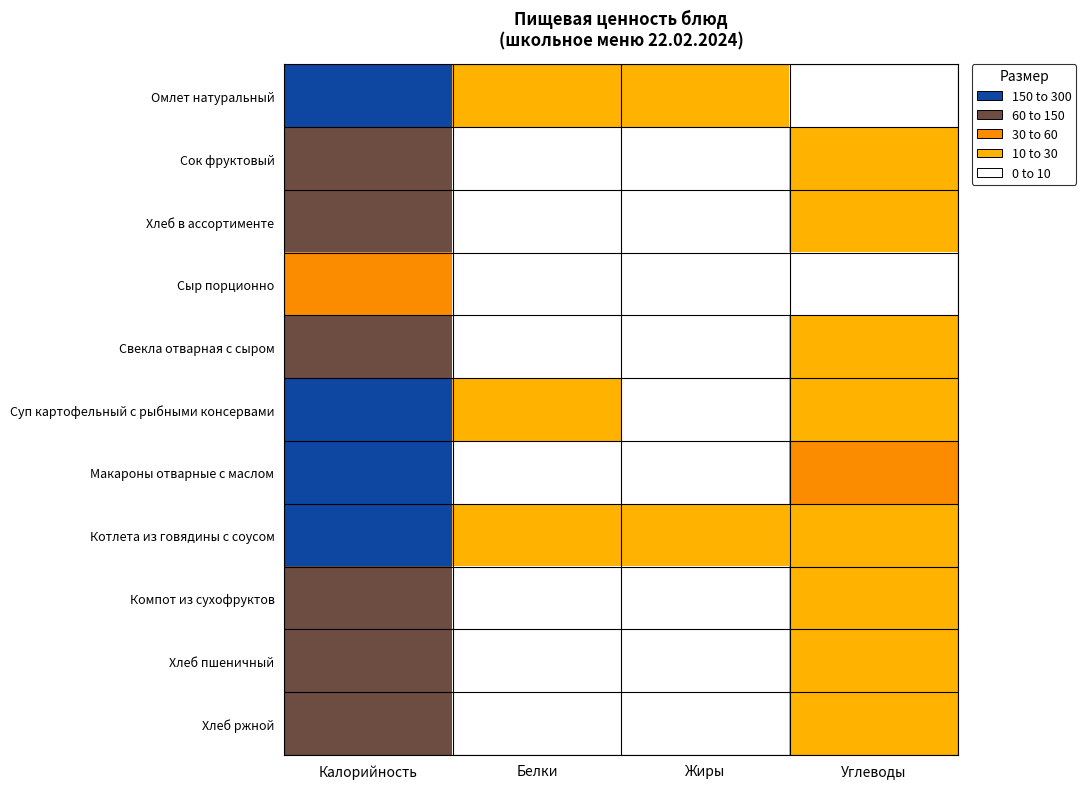

Reading right to left, extract all data points from this chart.

Омлет натуральный: Углеводы=7	Жиры=19	Белки=16	Калорийность=262
Сок фруктовый: Углеводы=10	Жиры=0	Белки=1	Калорийность=92
Хлеб в ассортименте: Углеводы=23	Жиры=1	Белки=5	Калорийность=116
Сыр порционно: Углеводы=0	Жиры=3	Белки=2	Калорийность=36
Свекла отварная с сыром: Углеводы=14	Жиры=5	Белки=1	Калорийность=109
Суп картофельный с рыбными консервами: Углеводы=18	Жиры=5	Белки=10	Калорийность=155
Макароны отварные с маслом: Углеводы=47	Жиры=7	Белки=7	Калорийность=277
Котлета из говядины с соусом: Углеводы=15	Жиры=16	Белки=19	Калорийность=279
Компот из сухофруктов: Углеводы=25	Жиры=0	Белки=0	Калорийность=94
Хлеб пшеничный: Углеводы=25	Жиры=0	Белки=4	Калорийность=118
Хлеб ржной: Углеводы=14	Жиры=0	Белки=2	Калорийность=65